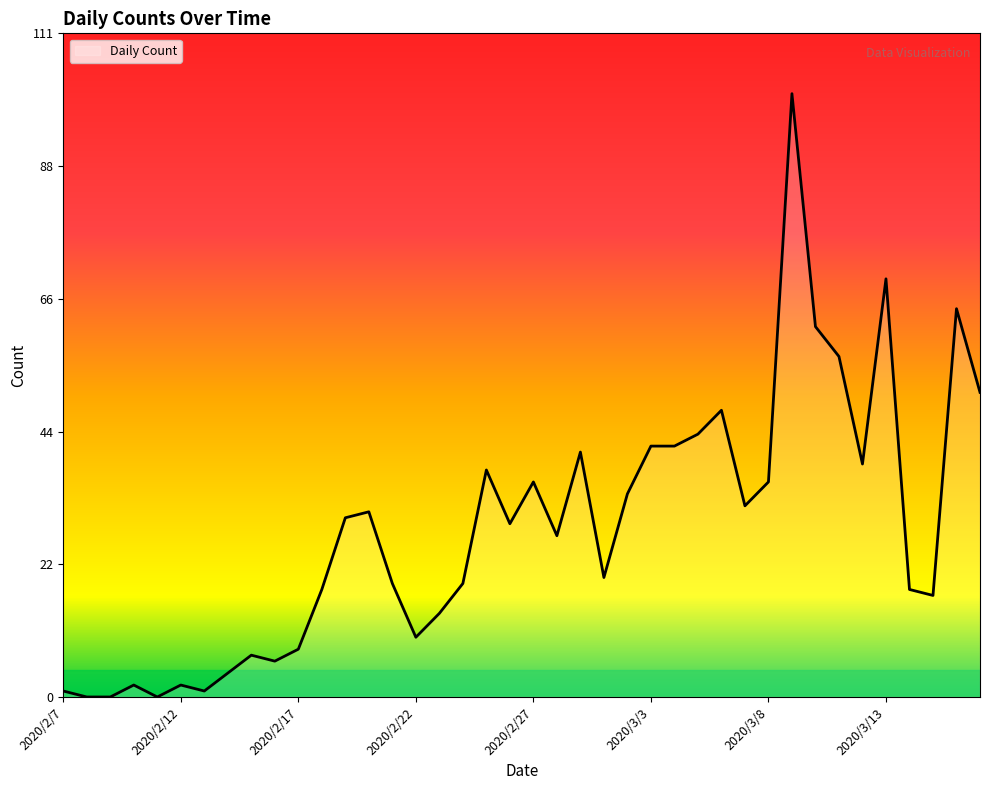

True or false: there are more than 2 points higher than both neighbors.

True